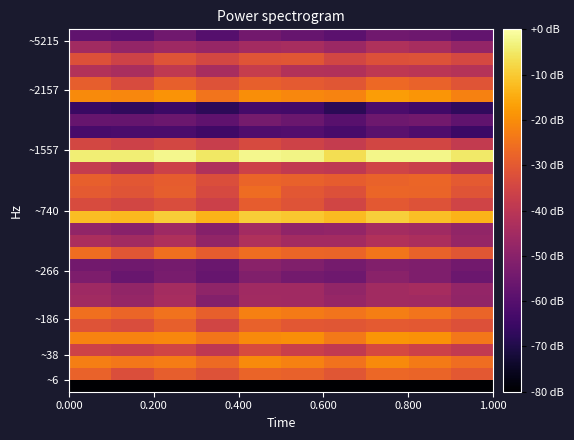

Count the number of data series in this chart.

30